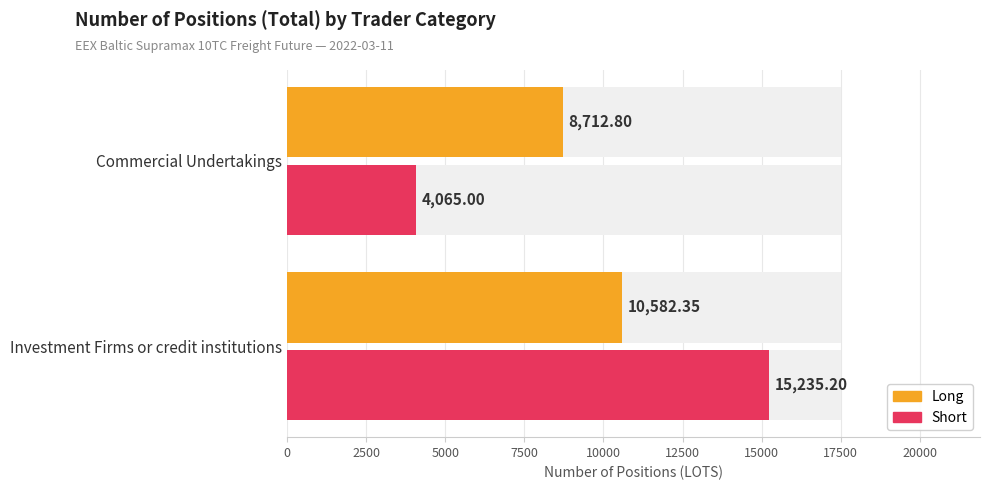

Reading left to right, list all the values displayed in this chart.

Long: 10582.4	8712.8
Short: 15235.2	4065.0